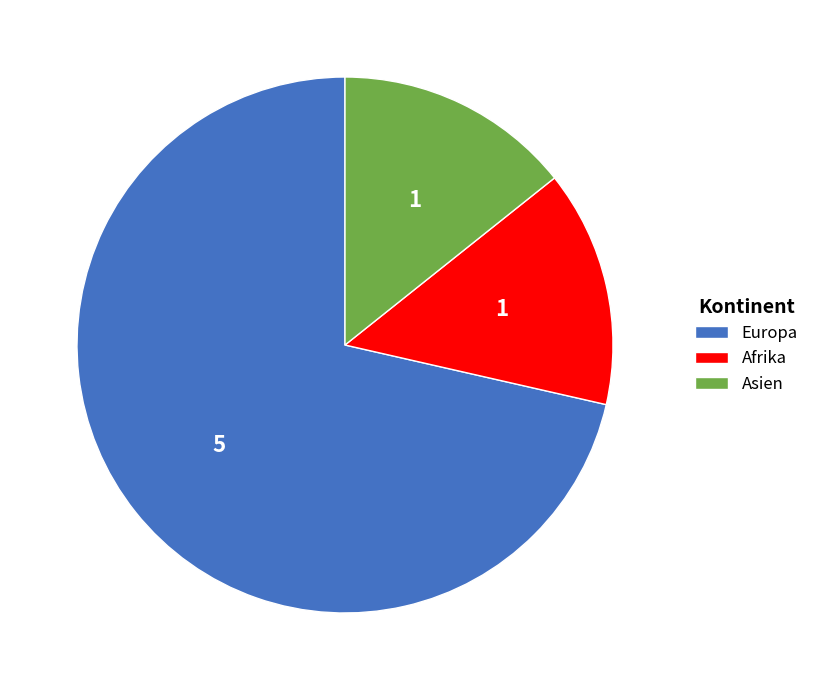

Is there any slice that represents more than half of the pie?

Yes